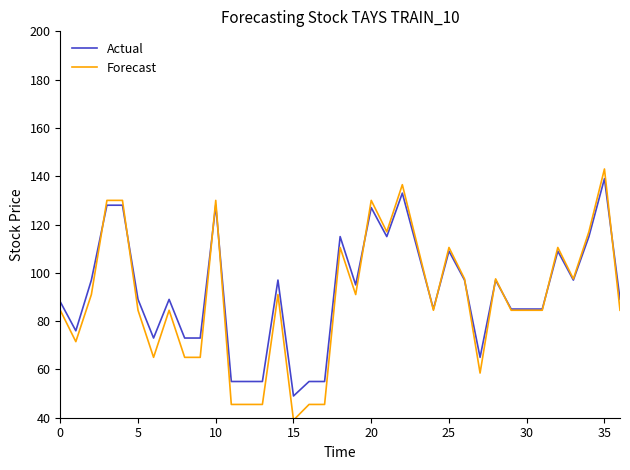

Which series has the largest range (max minus min)?

Forecast